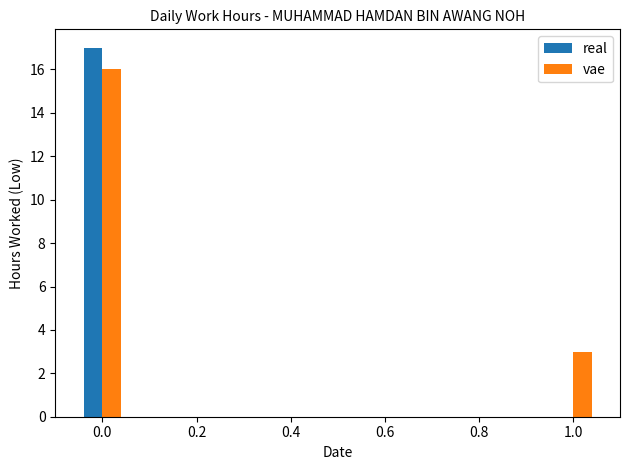

Which series changed the most between 0.0 and 1.0?

real